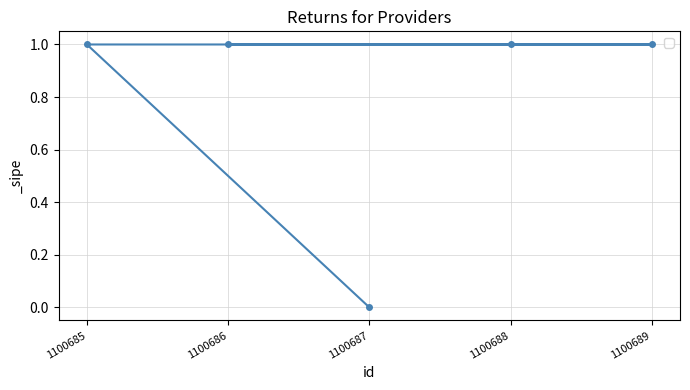

Does the chart have visible grid lines?

Yes